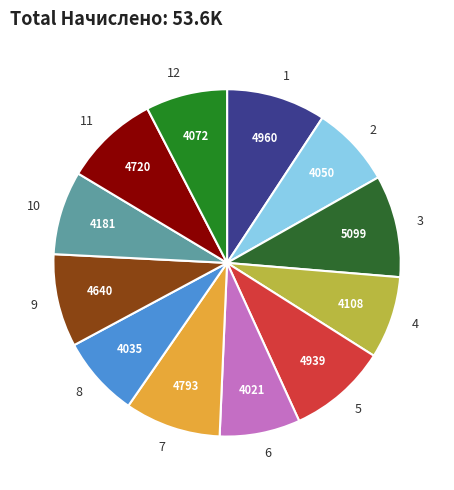

True or false: 8 accounts for 21% of the total.

False